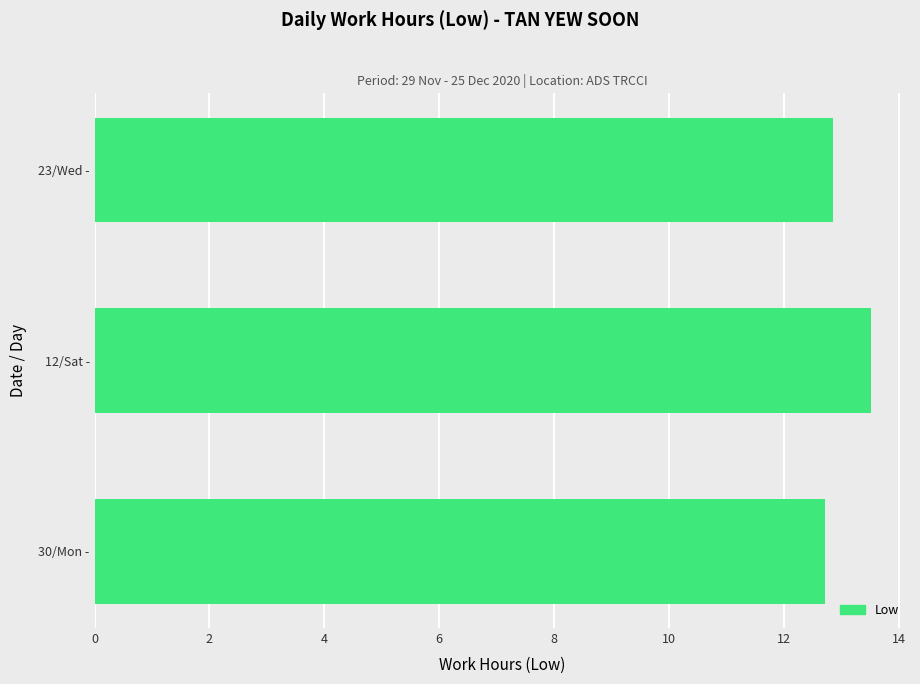

Are the bars horizontal?

Yes